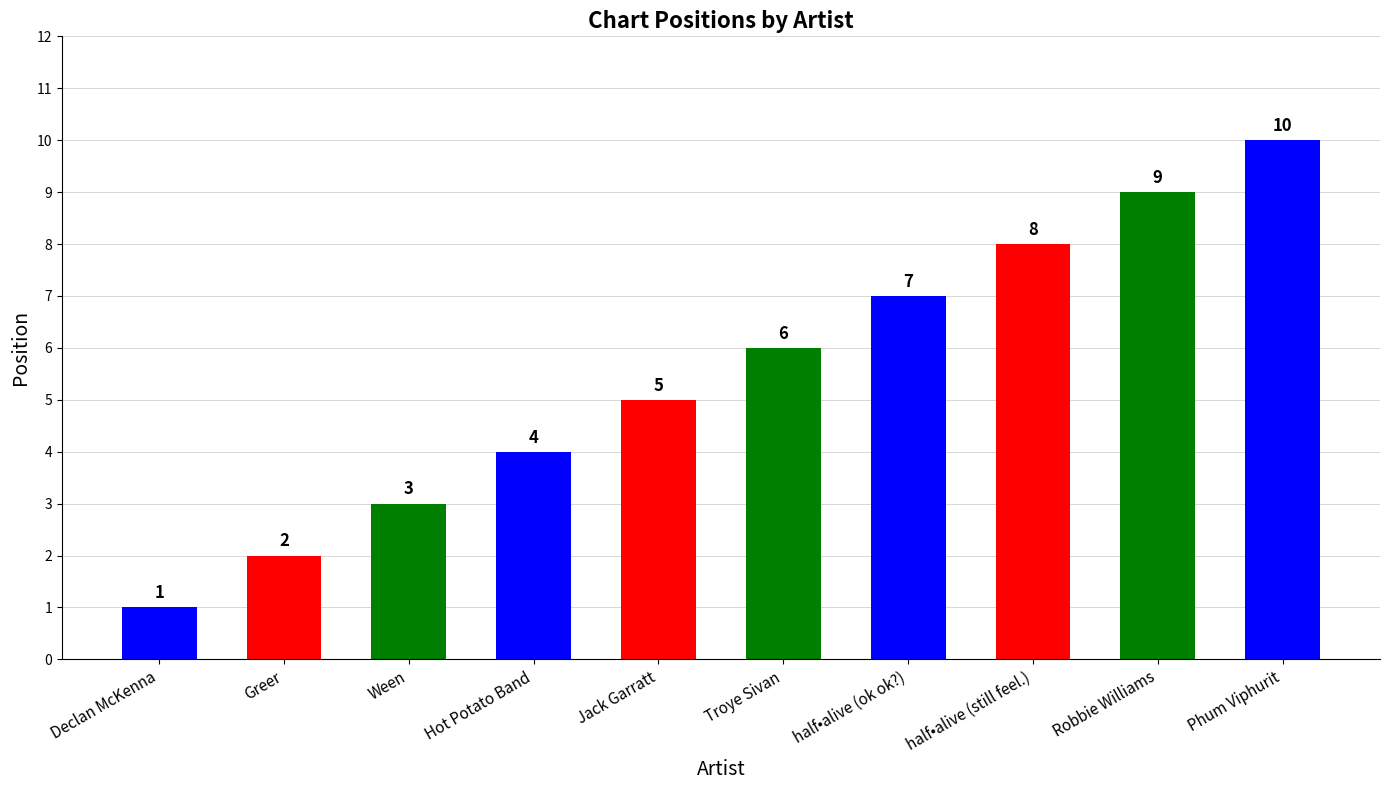

How many series are shown in this chart?

1